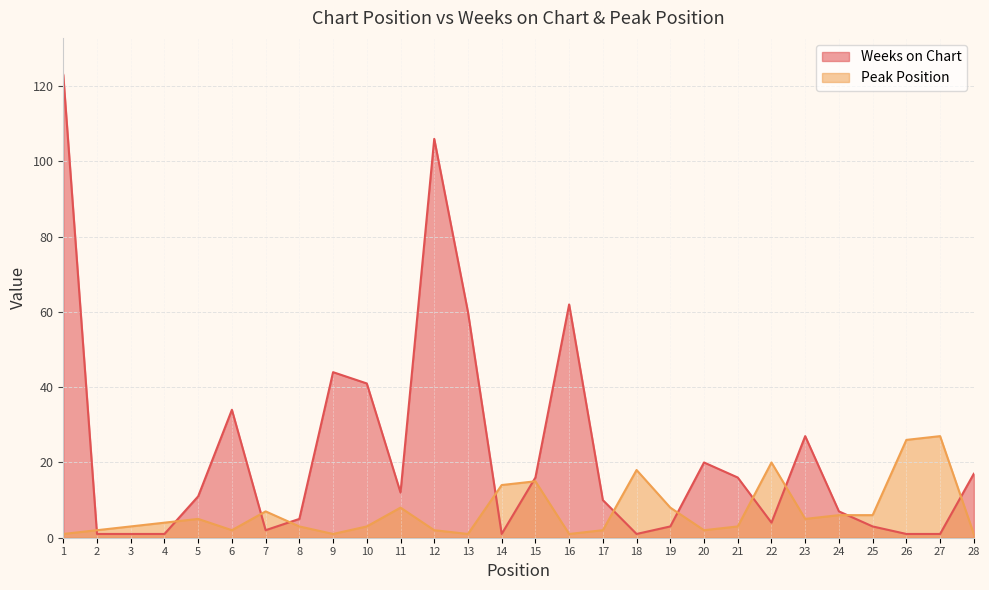

What is the difference between the highest and lowest values at 7?

5